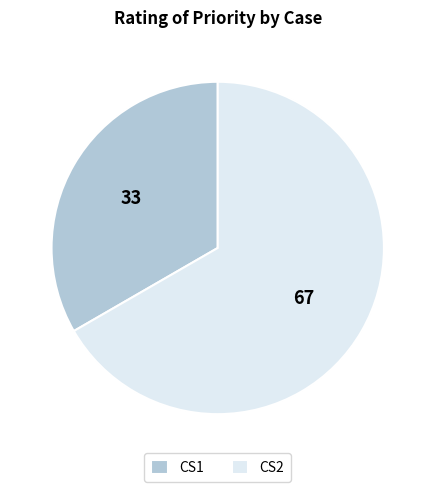

Is CS1 the majority of the pie?

No